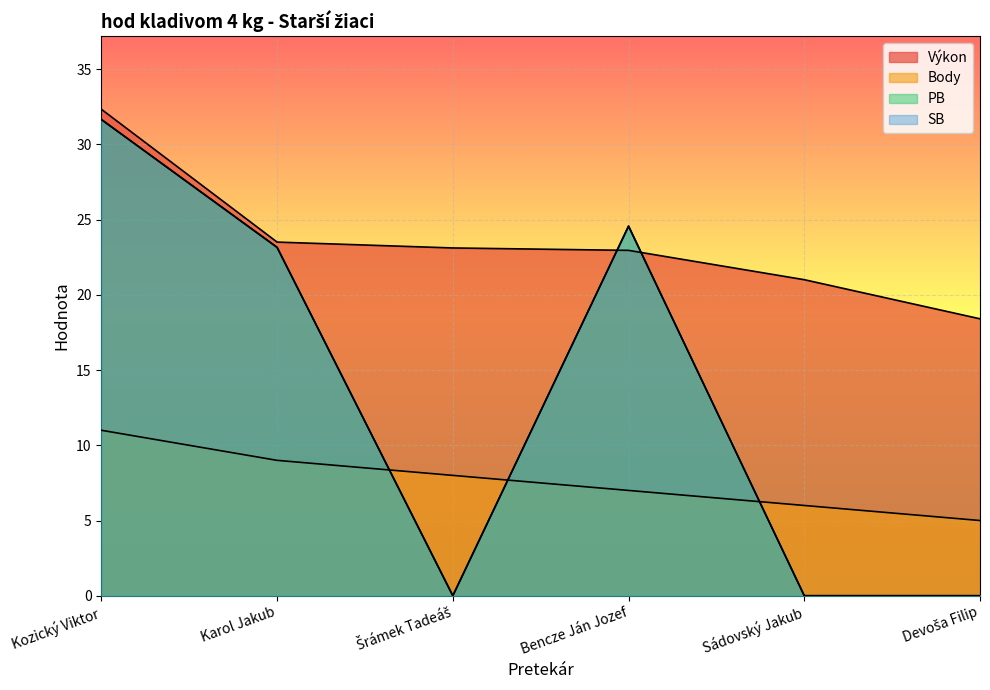

At how many categories does at least one series exceed 19?

5